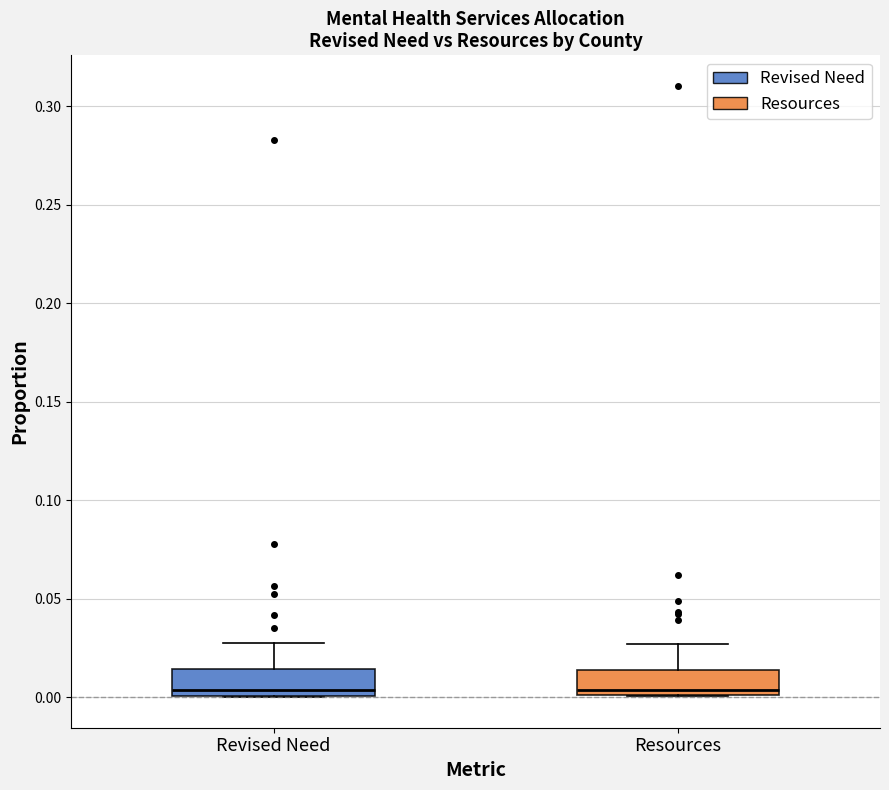

Where is the upper edge of the box for Resources on the y-axis? The values are not printed on the chart, so give them approximately, as read against the axis.

0.015